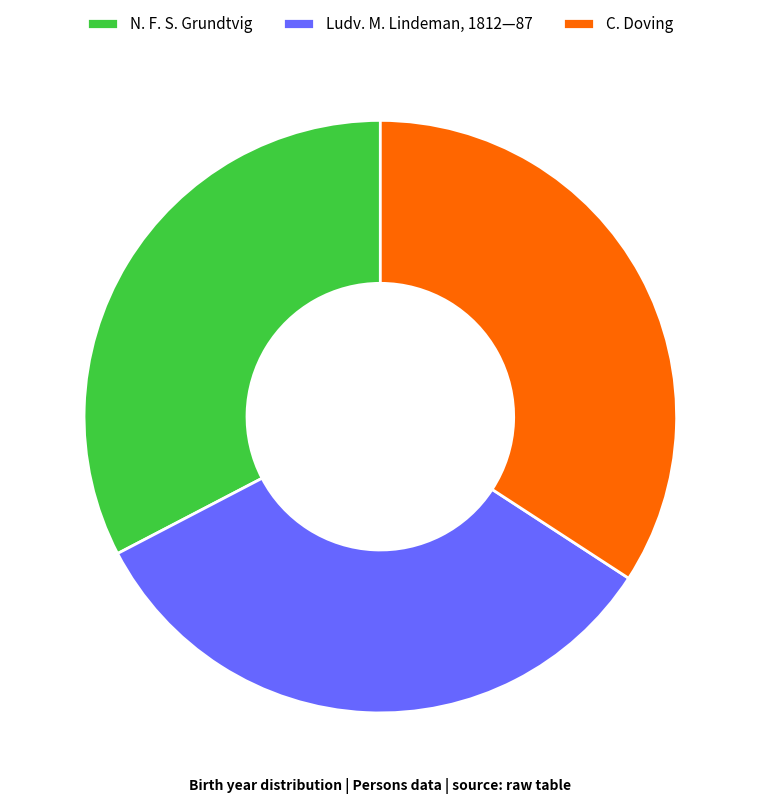

Is the sum of C. Doving and Ludv. M. Lindeman, 1812—87 greater than half?

Yes